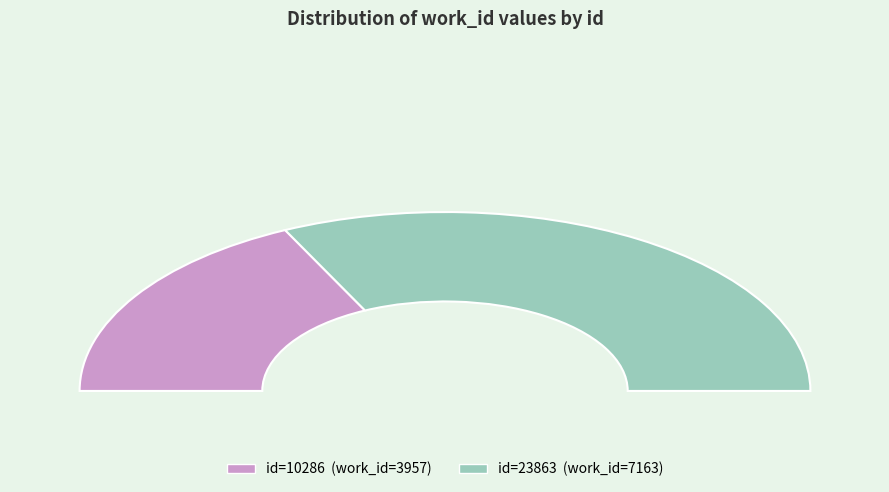

To the nearest percent, what percentage of the pie is 10286?

36%